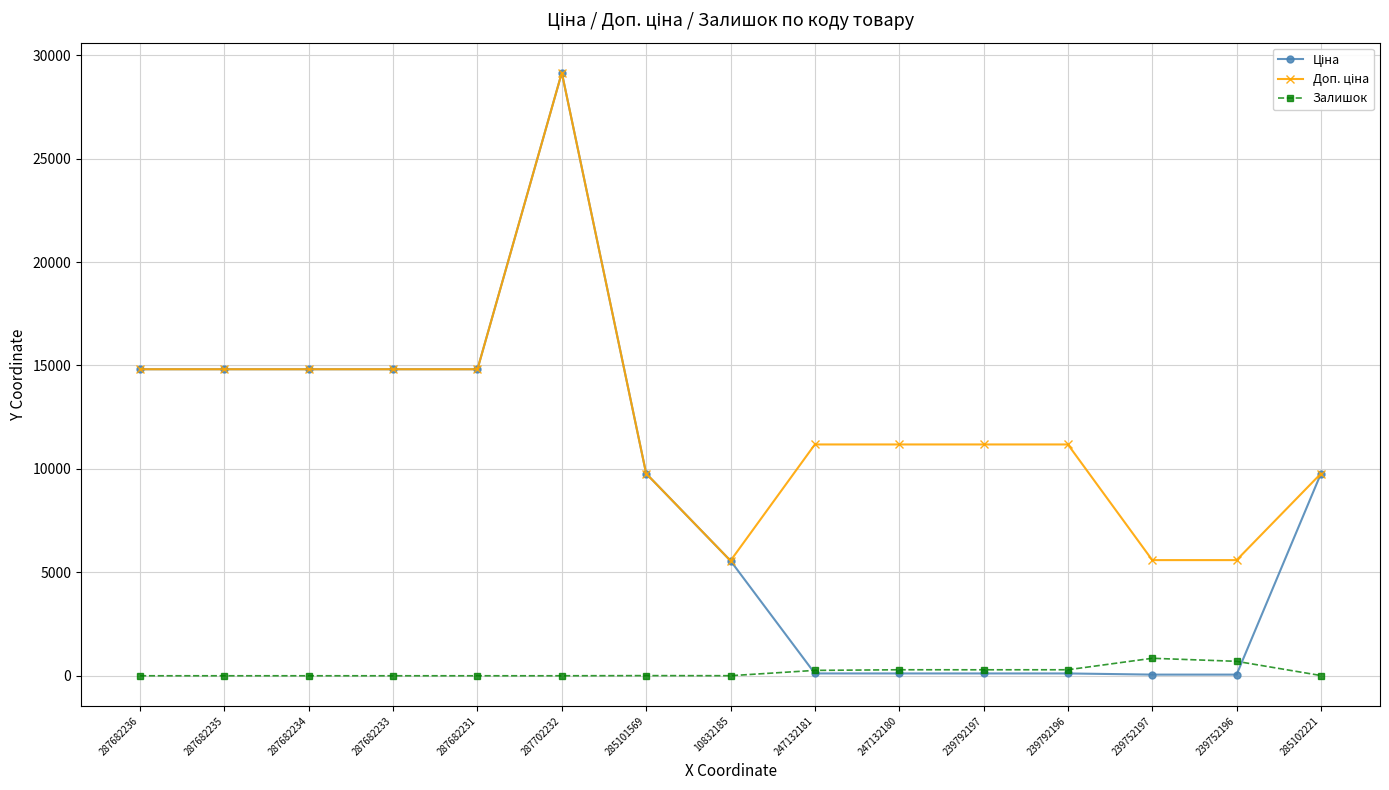

What is the highest value of the Залишок series?

845.0